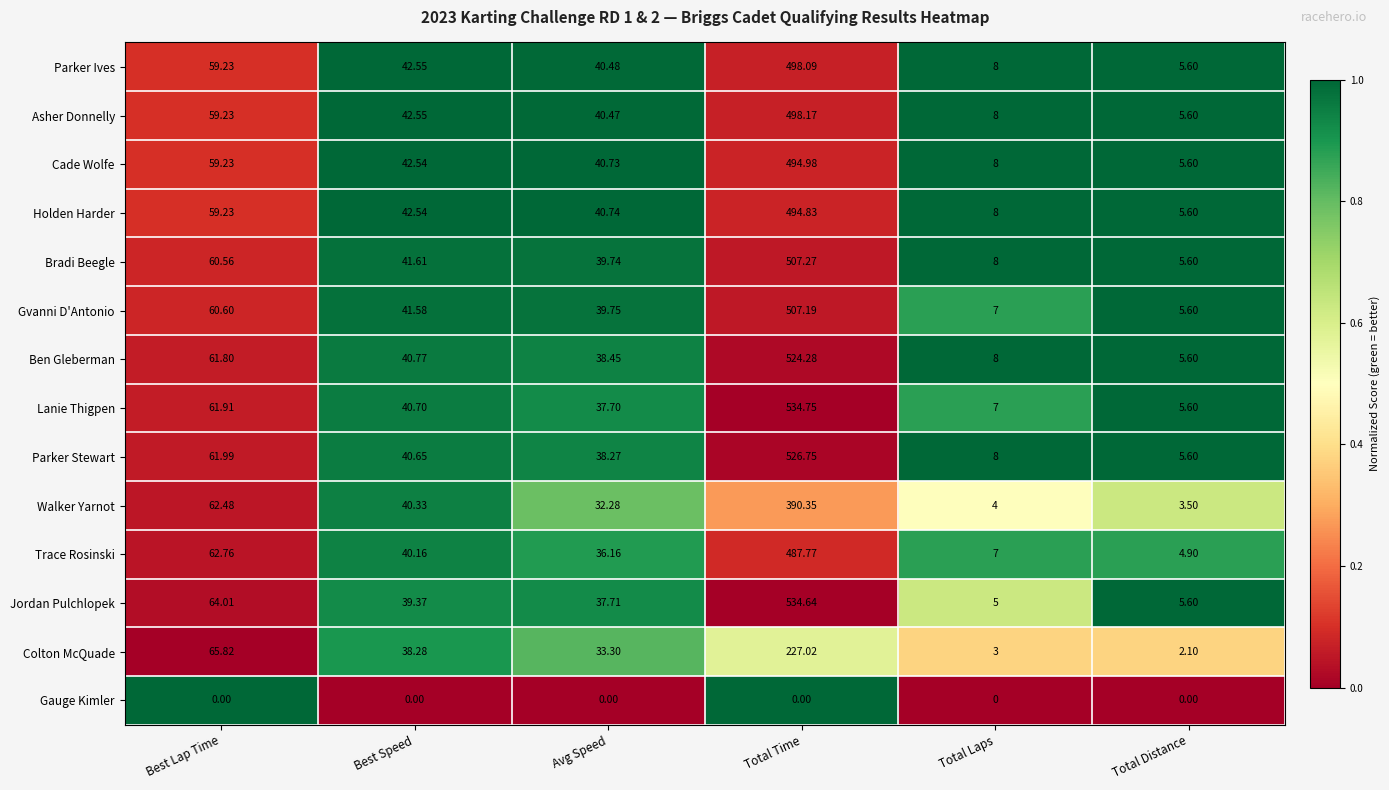

List the series in order of their peak value, highest first.

Lanie Thigpen, Jordan Pulchlopek, Parker Stewart, Ben Gleberman, Bradi Beegle, Gvanni D'Antonio, Asher Donnelly, Parker Ives, Cade Wolfe, Holden Harder, Trace Rosinski, Walker Yarnot, Colton McQuade, Gauge Kimler